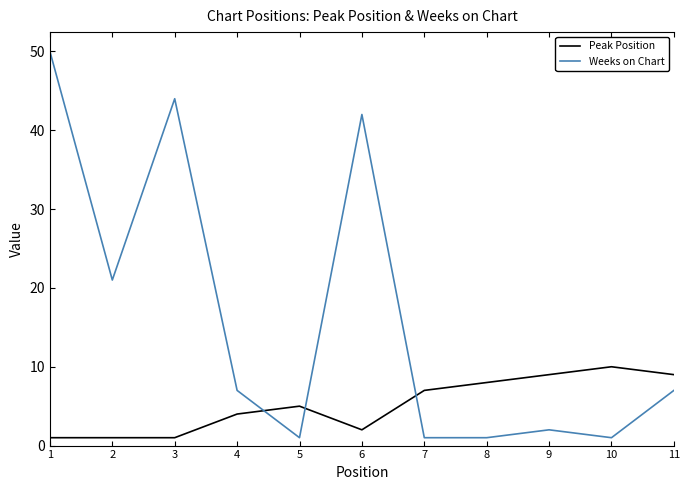

What is the greatest value displayed?

50